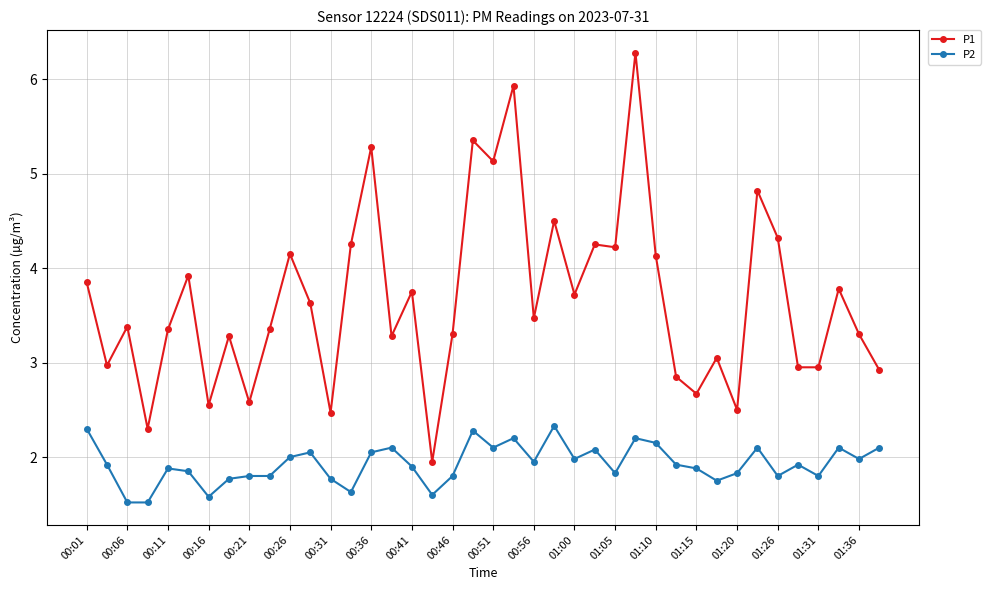

What is the value of the P2 point at the 25th from the left?

2.0